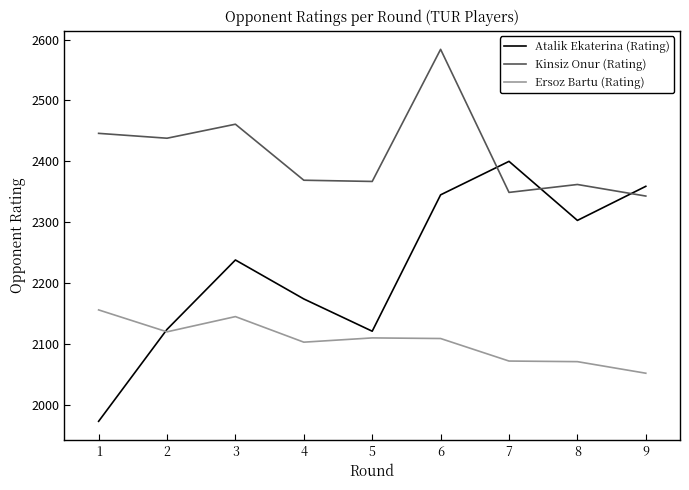

Where is the first local maximum for Kinsiz Onur (Rating)?

3